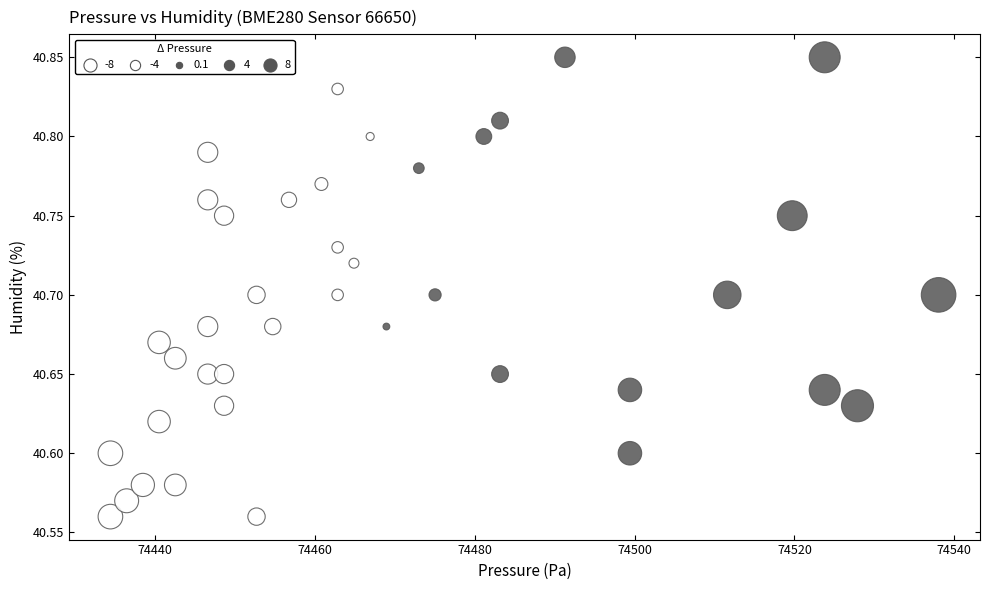

What is the range of X values (max minus min)?

103.6